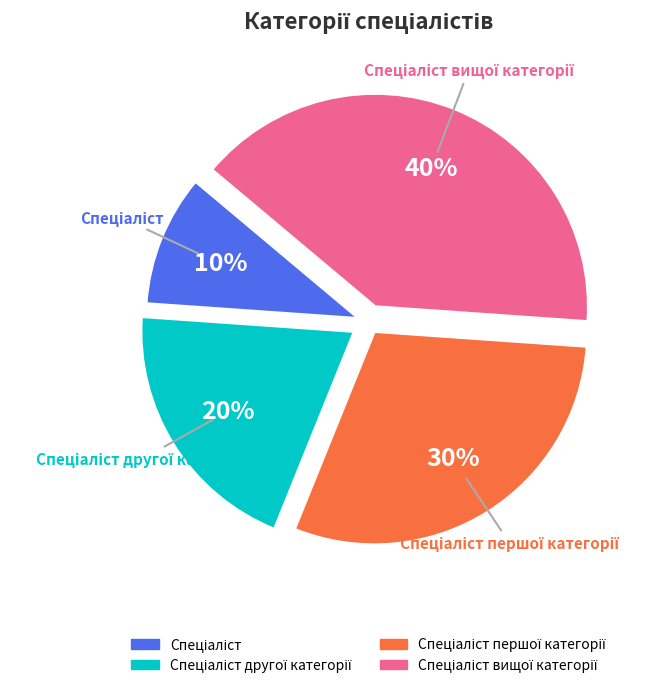

Does any single category account for the majority?

No